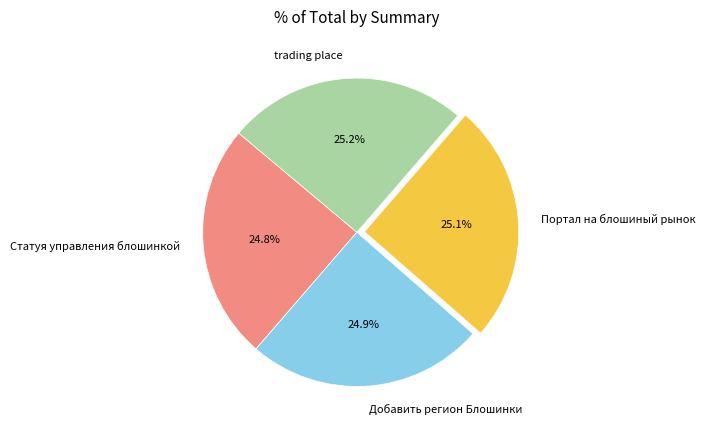

To the nearest percent, what portion does trading place represent?

25%